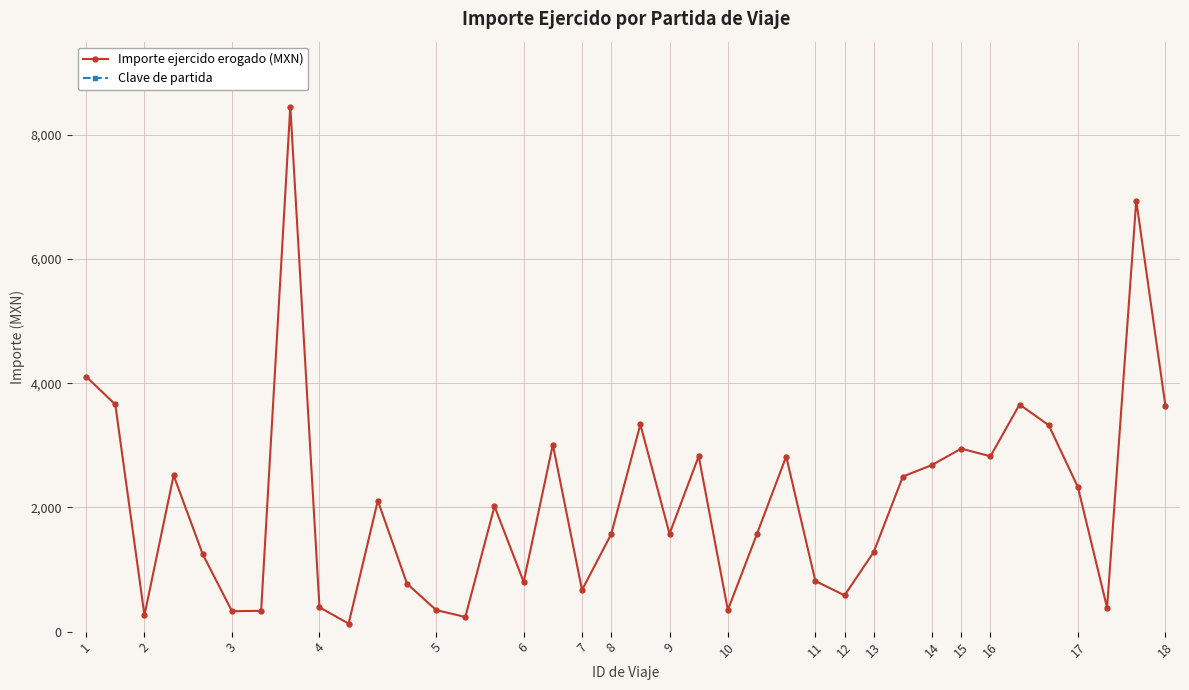

Which category has the lowest value in the Clave de partida series?

23